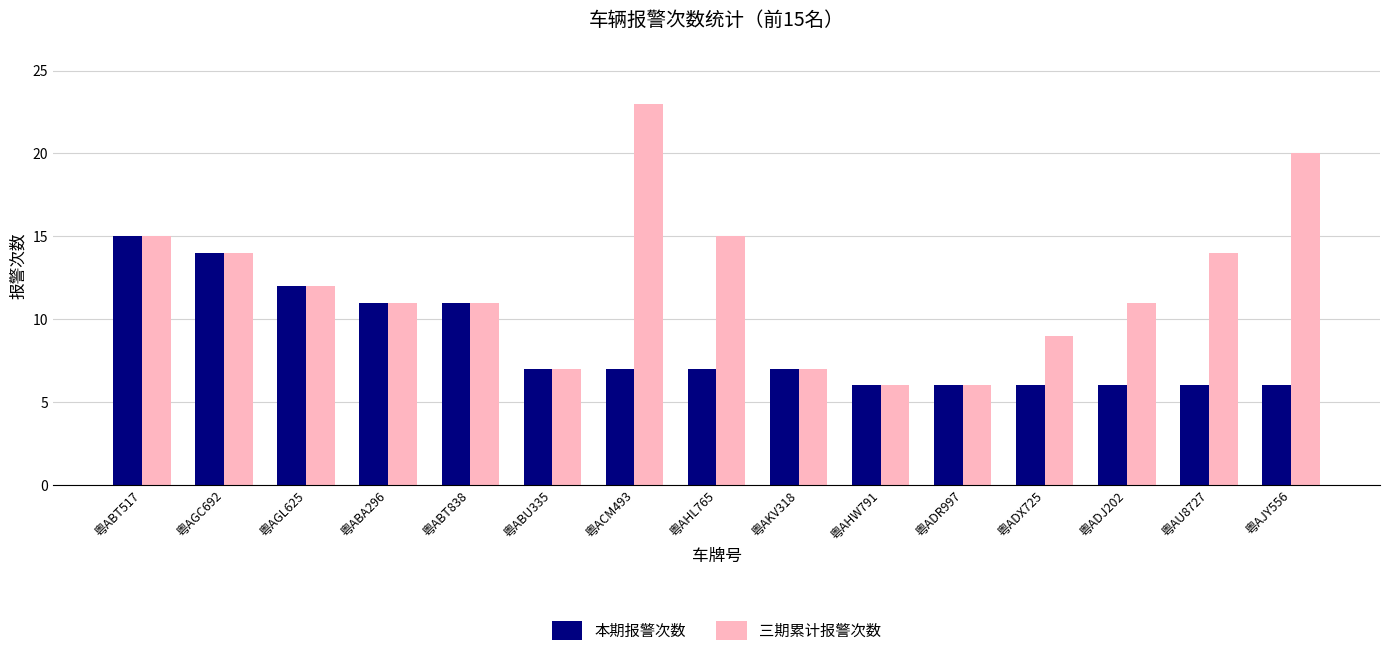

Is the value of 本期报警次数 at 粤AKV318 greater than the value of 三期累计报警次数 at 粤ABT838?

No